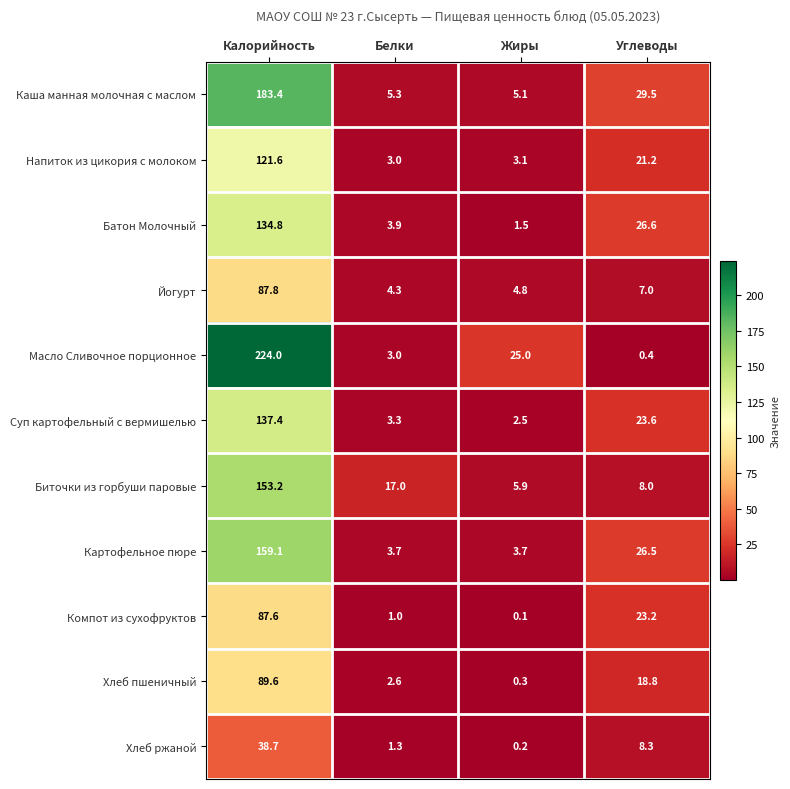

What is the greatest value displayed?

224.0